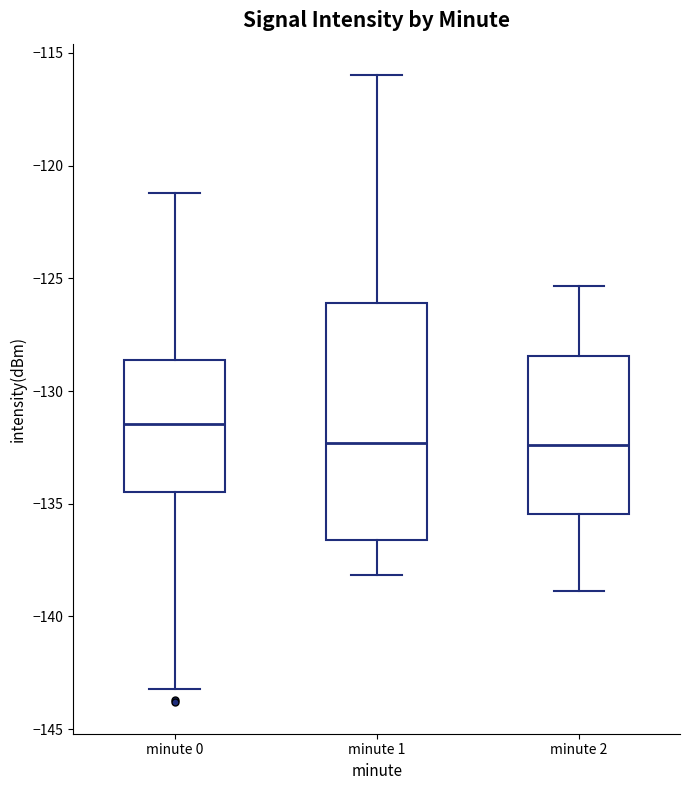

Where is the upper edge of the box for minute 2 on the y-axis? The values are not printed on the chart, so give them approximately, as read against the axis.

-128.5